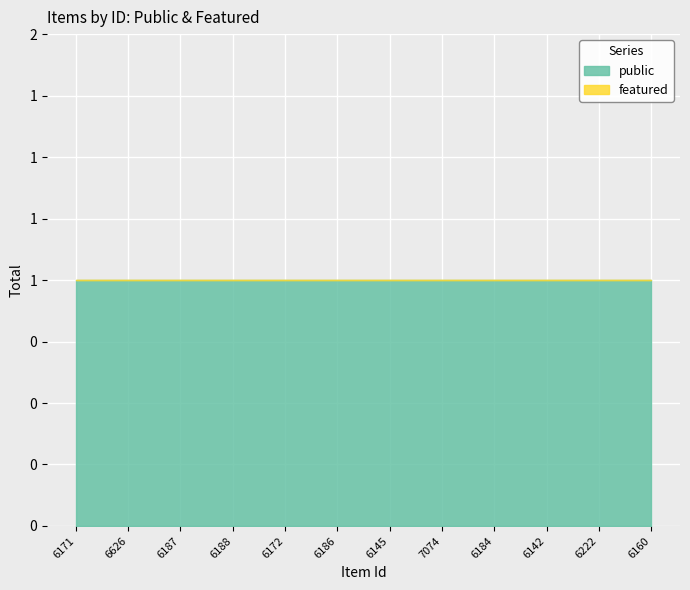

Which series has the largest range (max minus min)?

public